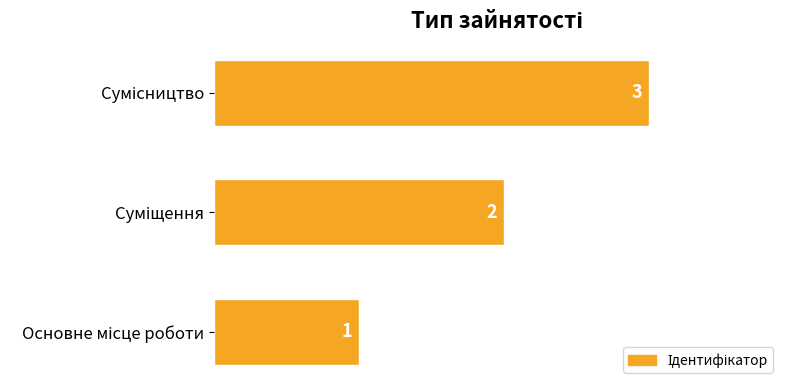

What is the sum of all values?

6